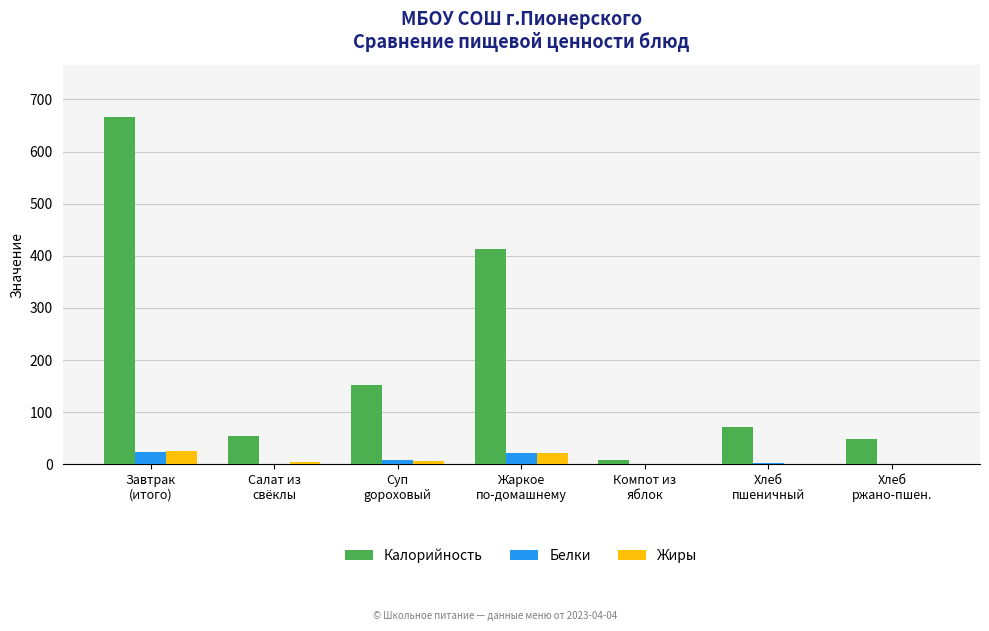

Which series has the largest total across all categories?

Калорийность